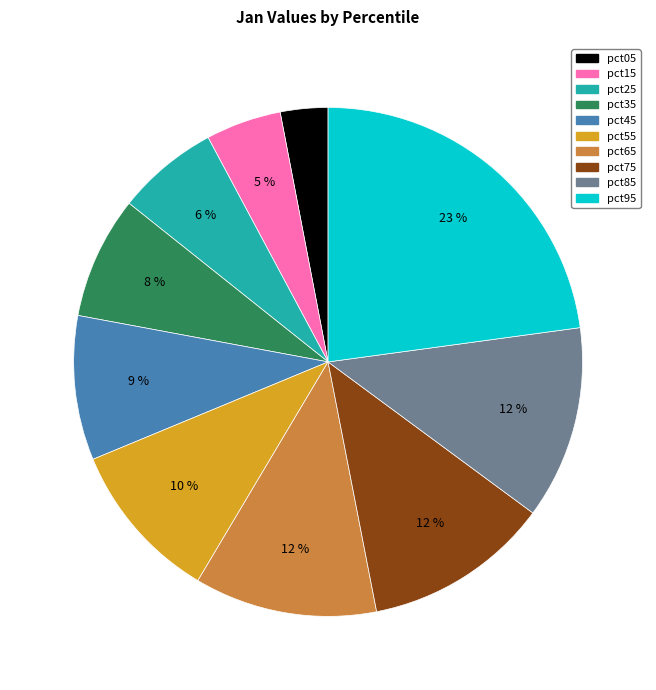

Does pct45 account for over 50% of the chart?

No